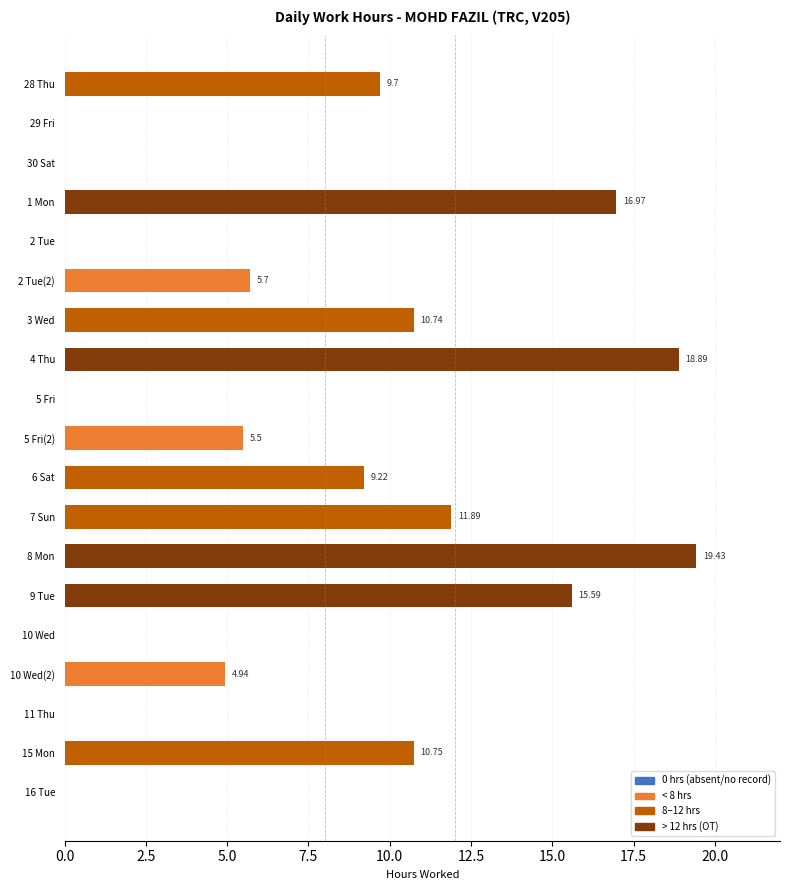

What is the ratio of the value at 9 Tue to the value at 10 Wed(2)?

3.2